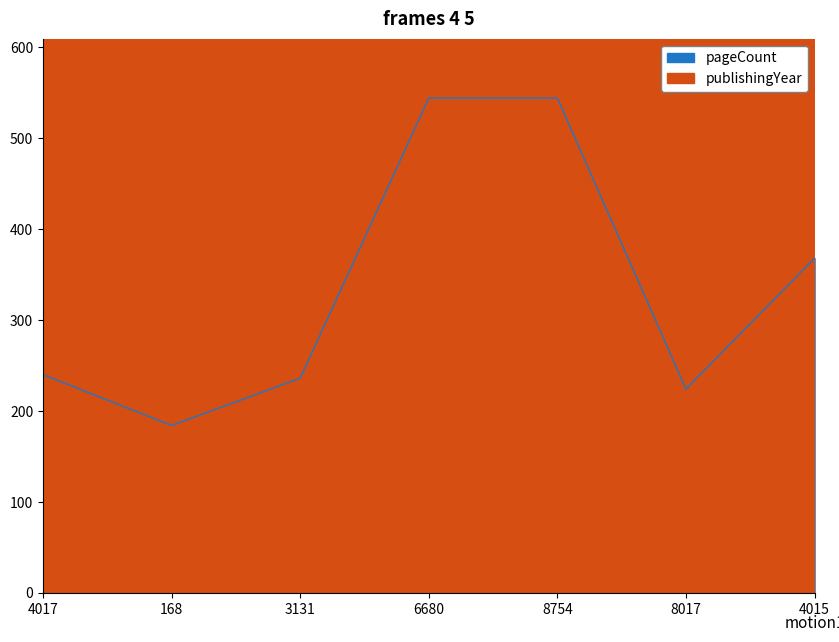

Is the value of publishingYear at 8754 greater than the value of pageCount at 8017?

Yes